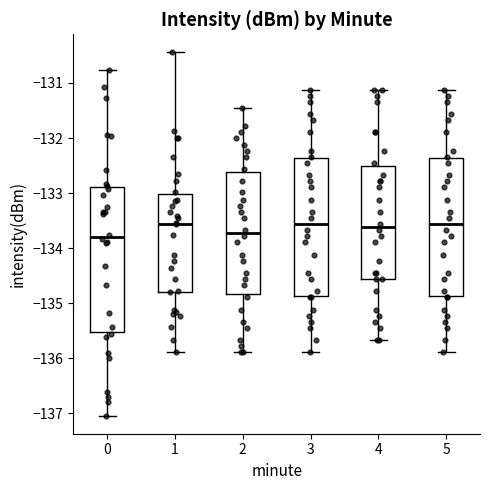

Reading left to right, read every box against the y-axis: the position of its median line, the range the box covers, and the ends of its whiskers. The values are not printed on the chart, so give them approximately, as read against the axis.

0: median -133.8, box -135.5 to -132.9, whiskers -137.0 to -130.8
1: median -133.6, box -134.8 to -133.0, whiskers -135.9 to -130.4
2: median -133.7, box -134.8 to -132.6, whiskers -135.9 to -131.4
3: median -133.6, box -134.9 to -132.4, whiskers -135.9 to -131.1
4: median -133.6, box -134.6 to -132.5, whiskers -135.7 to -131.1
5: median -133.6, box -134.9 to -132.4, whiskers -135.9 to -131.1